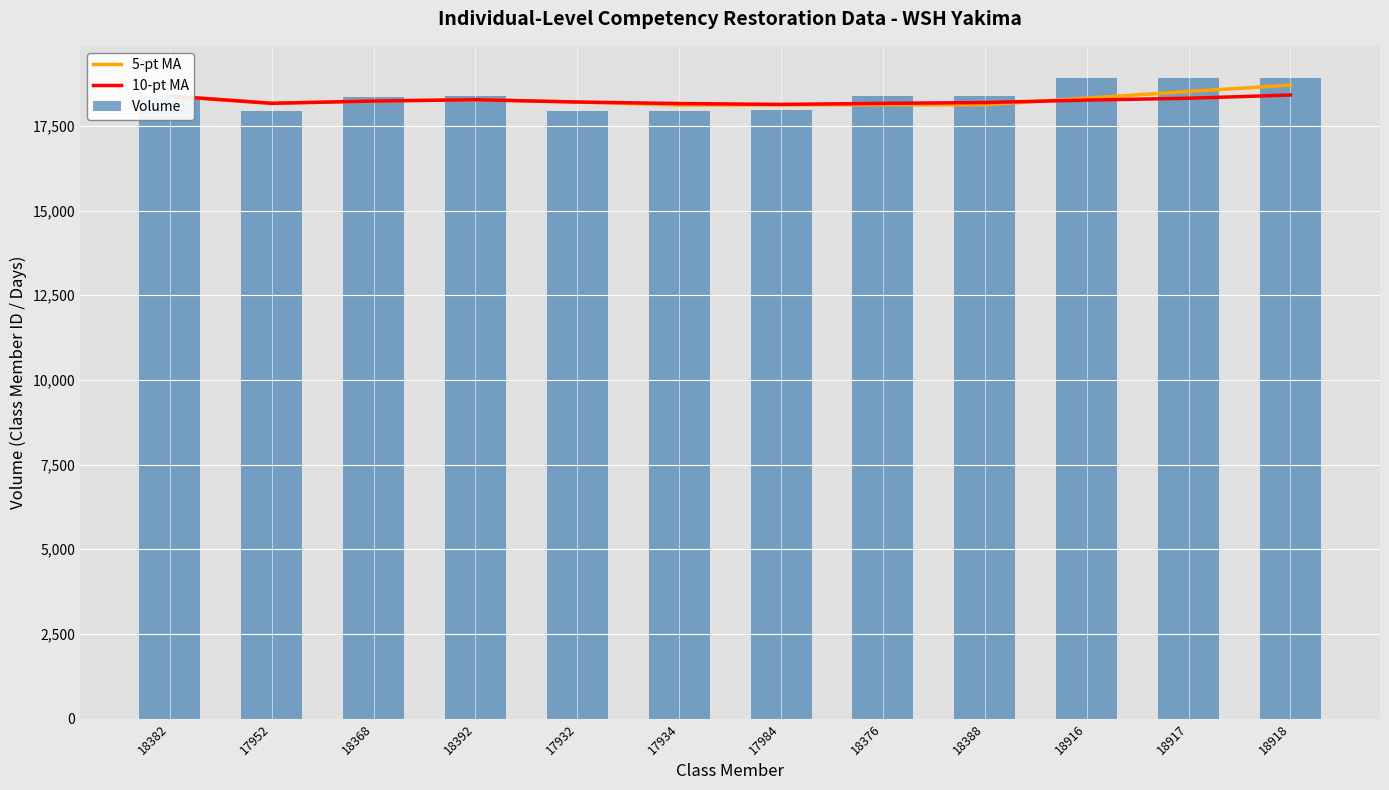

At which label does Volume first exceed 18382?

18392